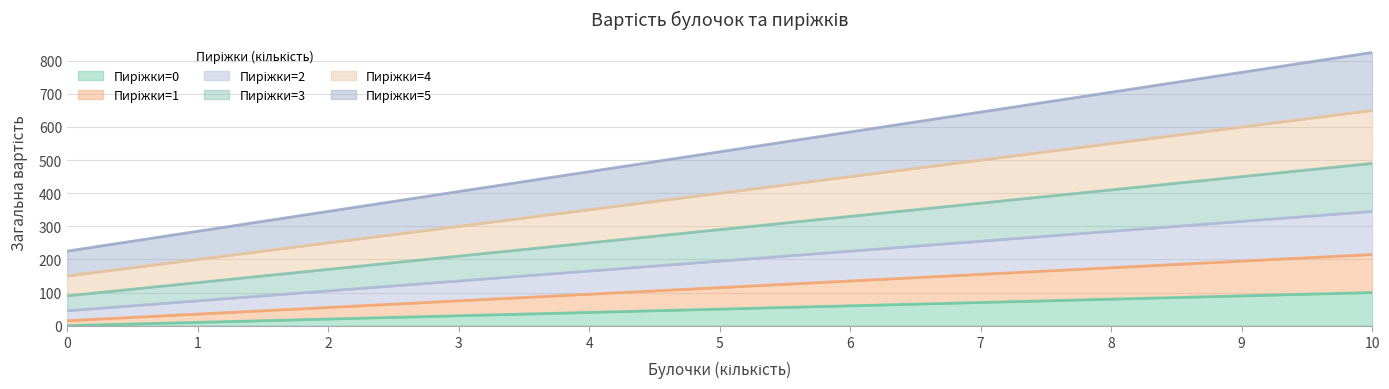

How many distinct data groups are displayed?

6